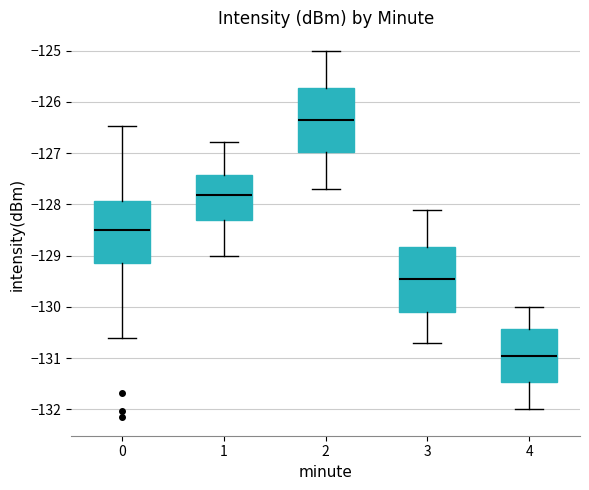

Where does the median line of the box at x = 3 sit on the y-axis? The values are not printed on the chart, so give them approximately, as read against the axis.

-129.4